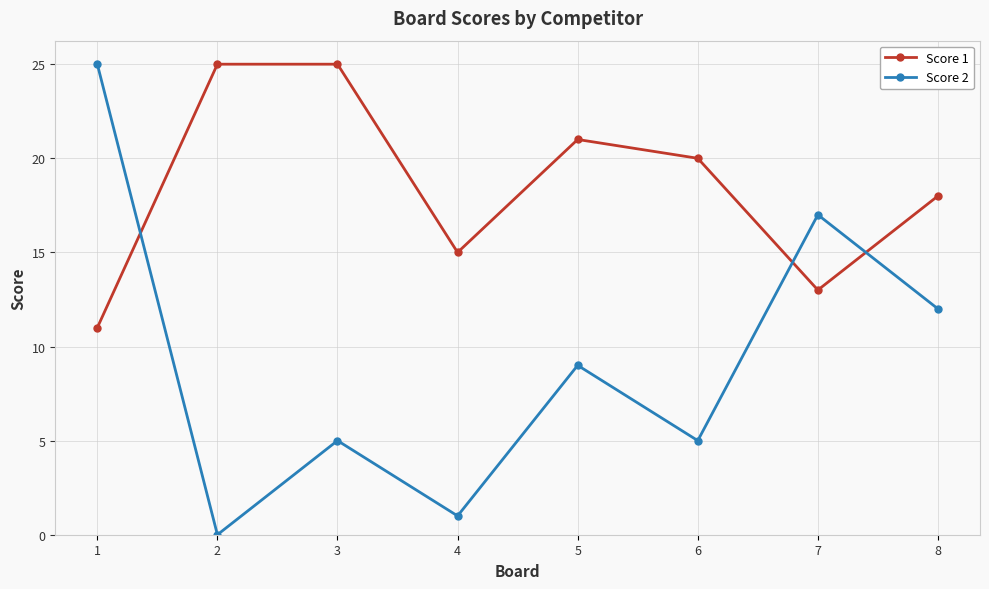

What is the lowest value of the Score 1 series?

11